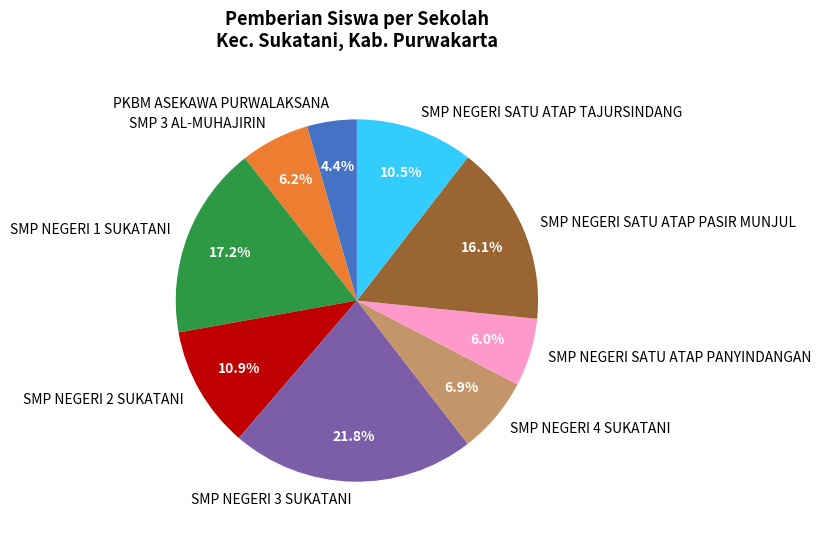

Count the number of slices in the pie.

9